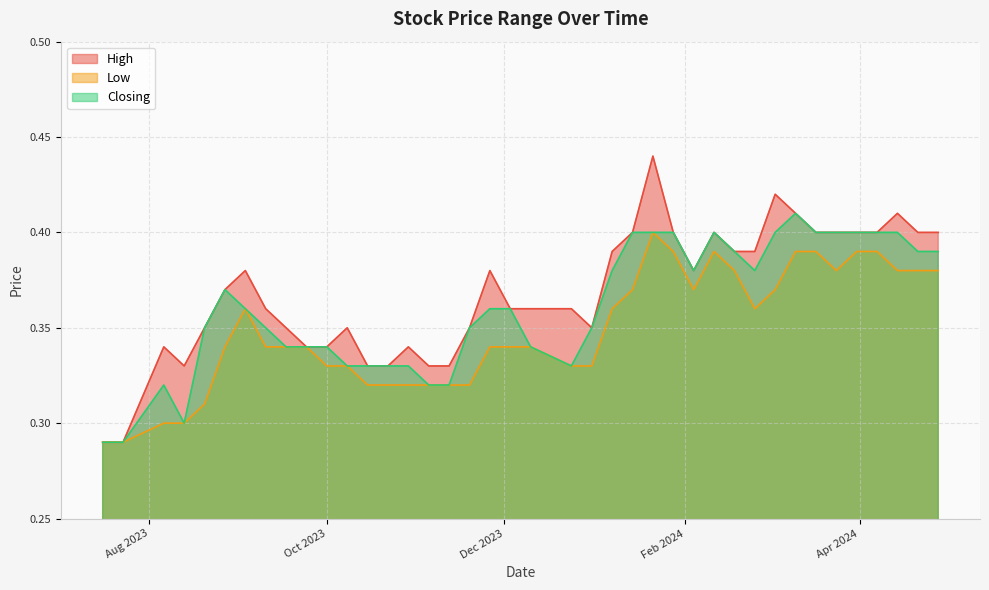

Rank the series by their average value, from highest to lowest.

High, Closing, Low